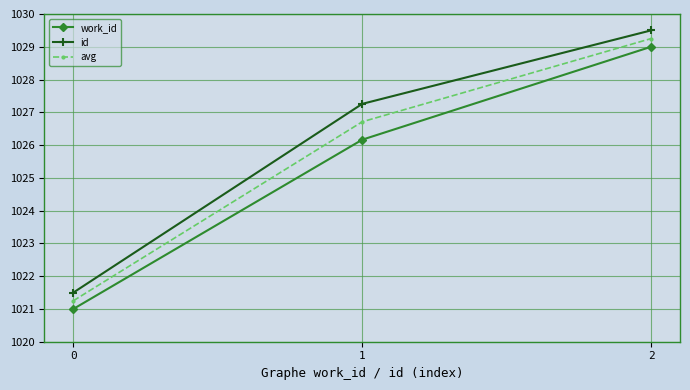

The value of id at 0 is 1021.5. True or false?

True